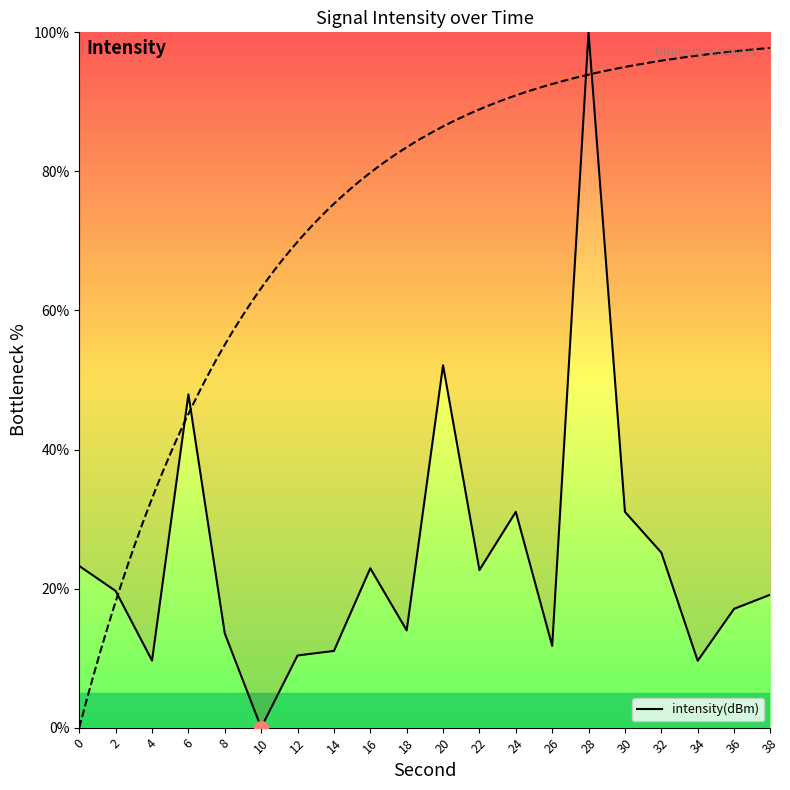

How many lines are shown in the chart?

1